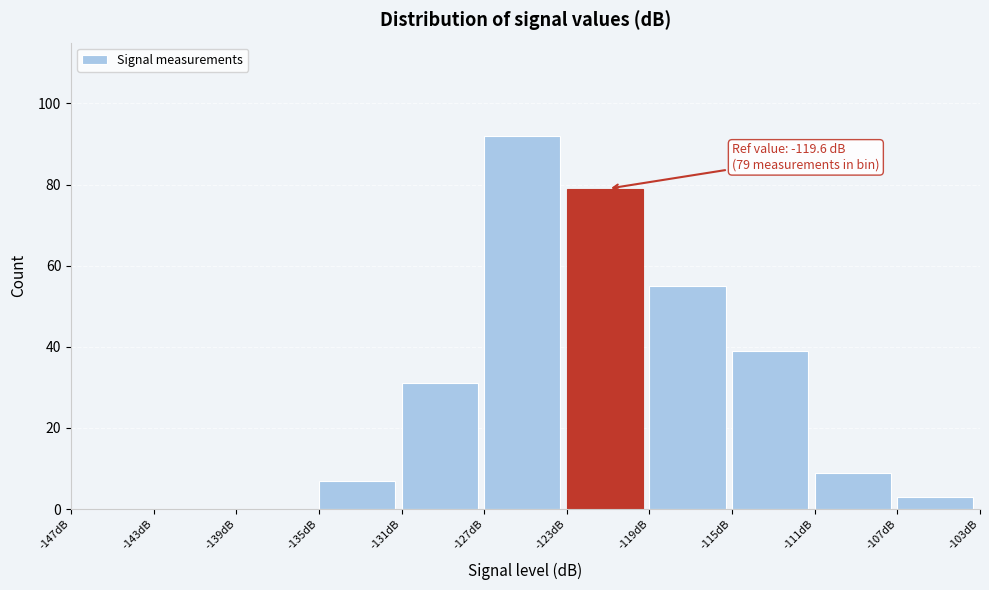

Which range on the x-axis has the tallest bar?

-127 to -123